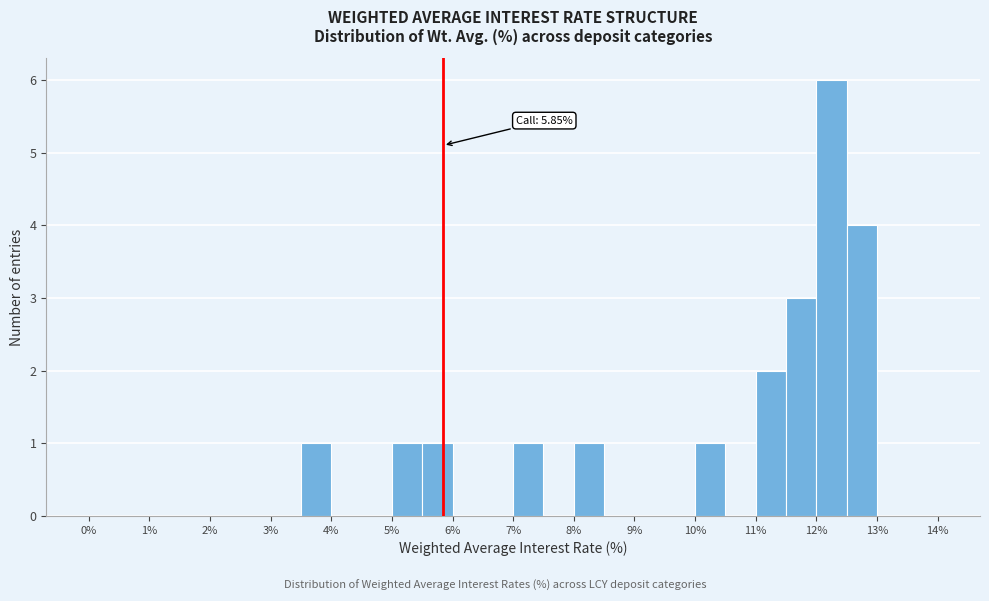

Which range on the x-axis has the tallest bar?

12.0 to 12.5